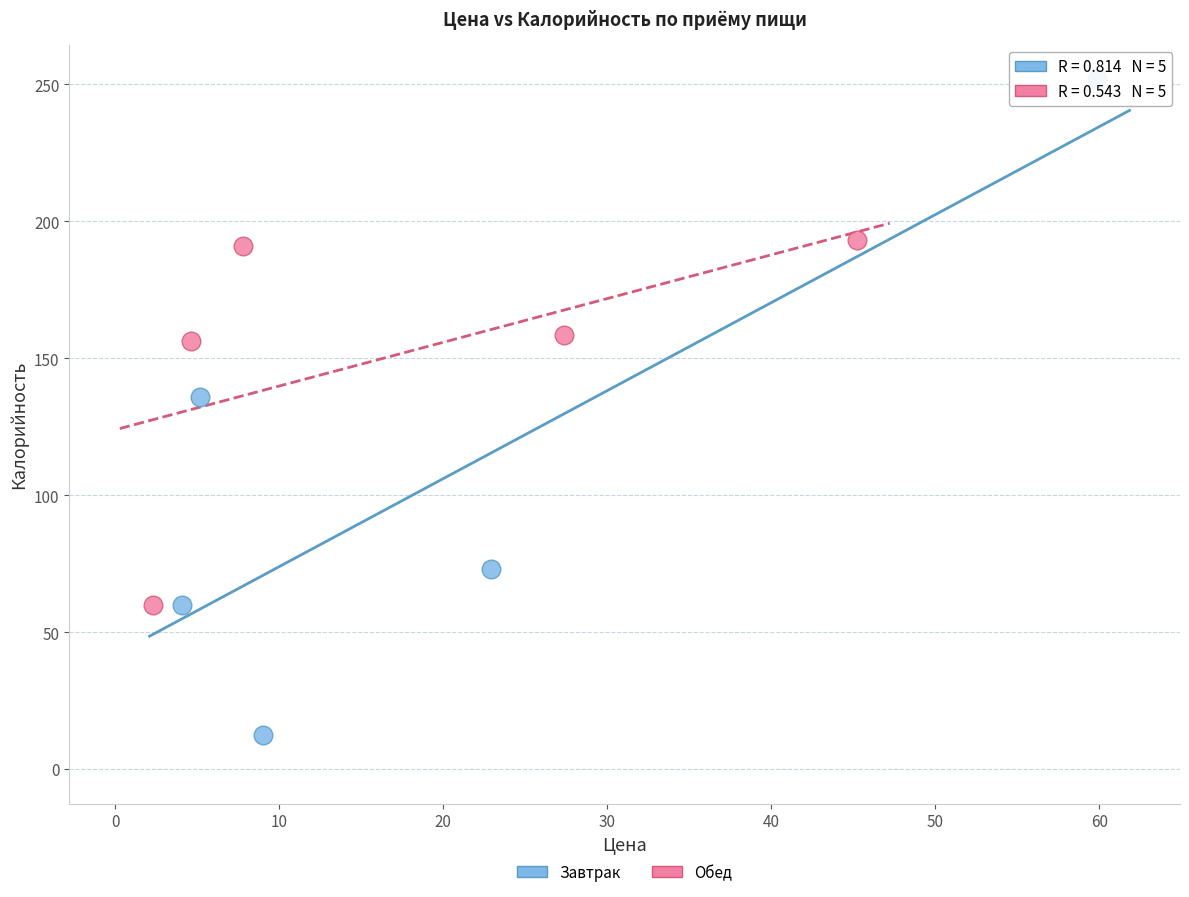

Which series contains the highest Y value?

Завтрак